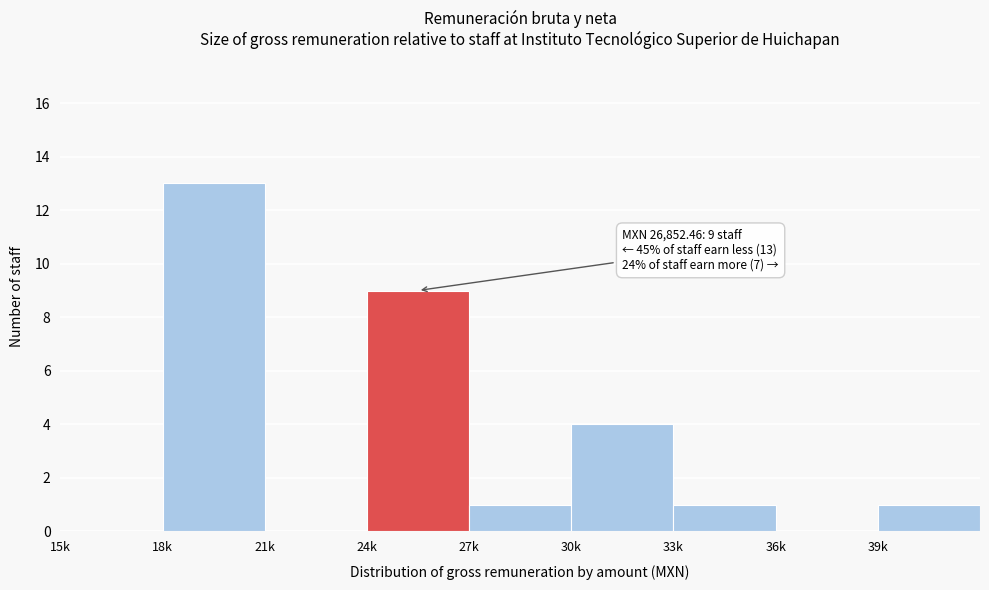

Reading left to right, list all the values displayed in this chart.

15k=0	18k=13	21k=0	24k=9	27k=1	30k=4	33k=1	36k=0	39k=1